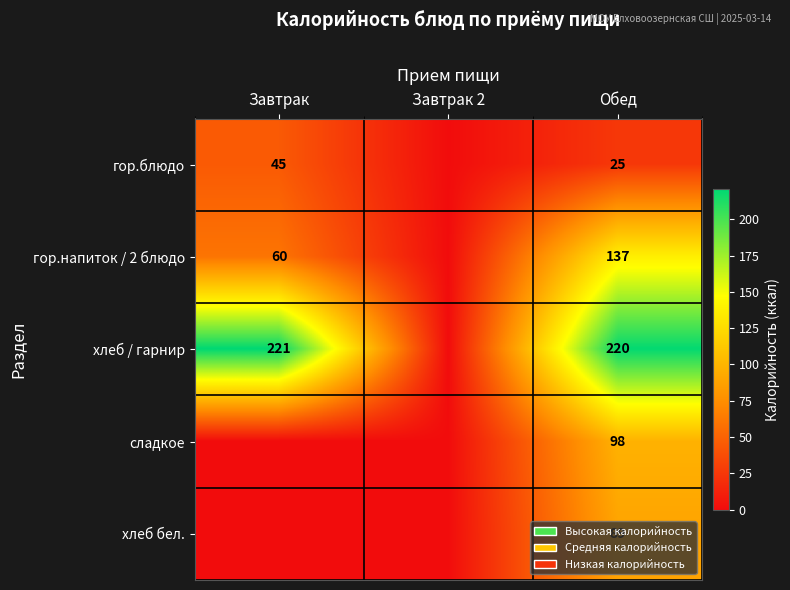

What is the difference between the гор.блюдо values at Завтрак and Обед?

20